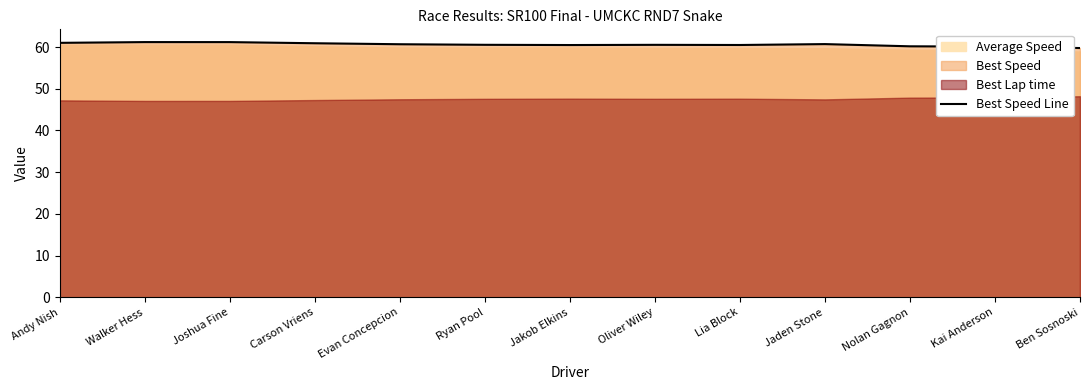

How many points are higher than both their immediate neighbors (excluding endpoints)?

3